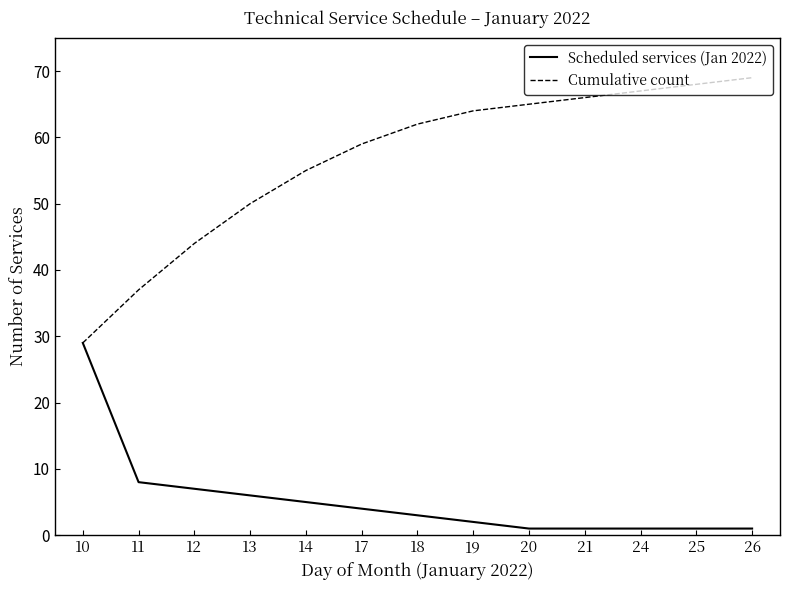

Rank the series by their maximum value, from highest to lowest.

Cumulative count, Scheduled services (Jan 2022)